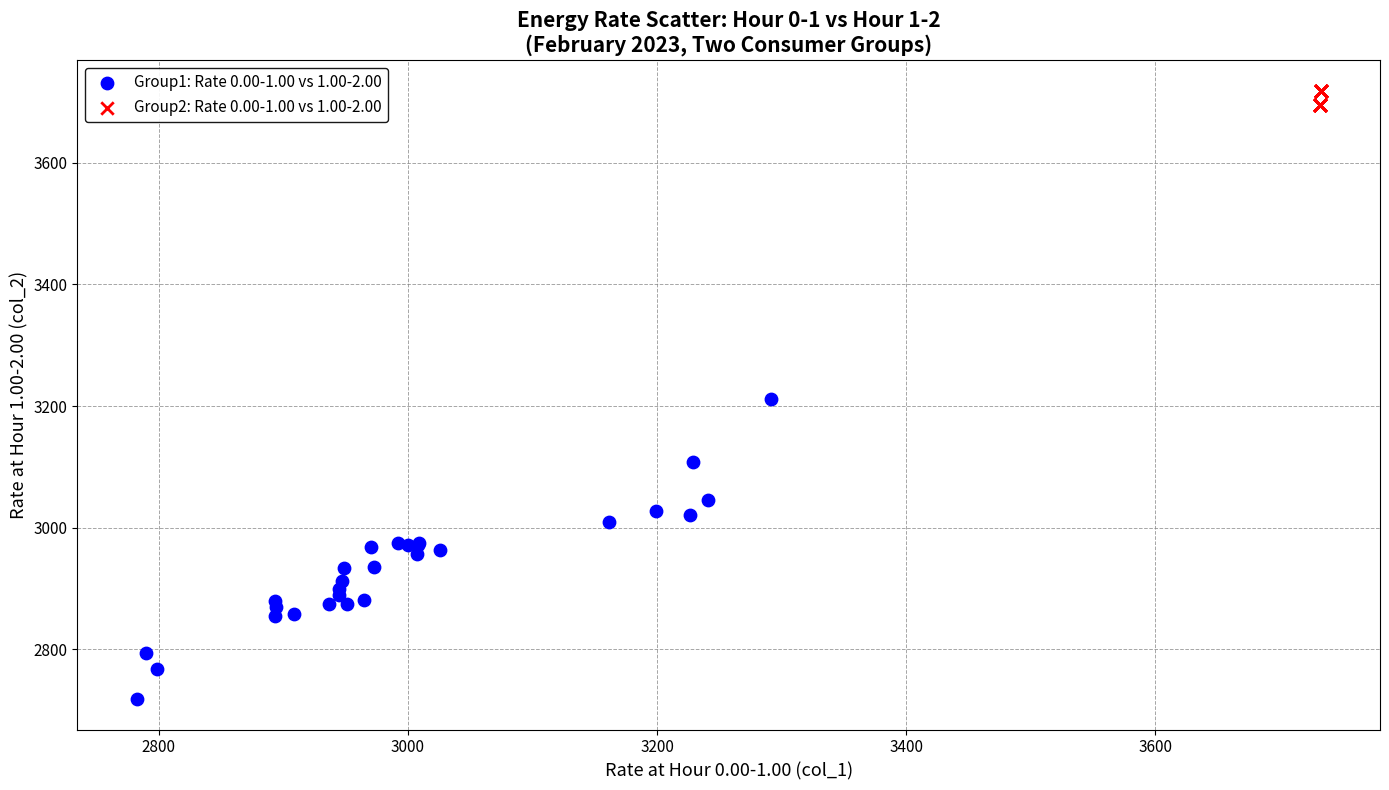

Which series contains the highest Y value?

Group2: Rate 0.00-1.00 vs 1.00-2.00